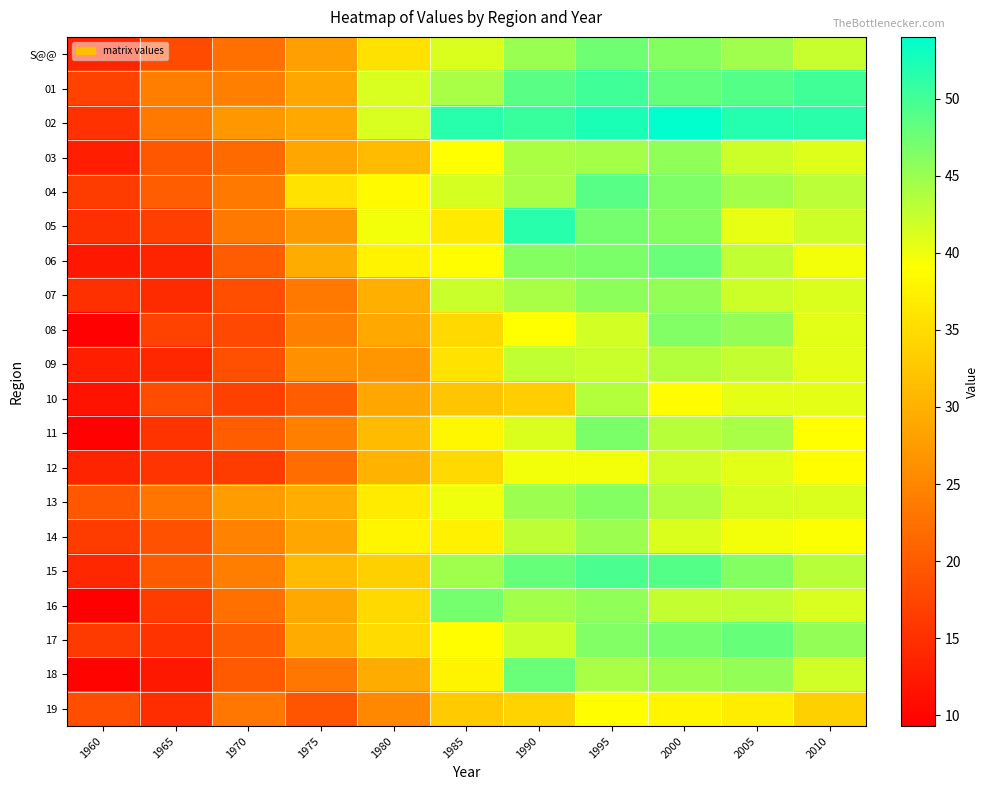

What is the spread (max minus min) of values at 2010?

17.9